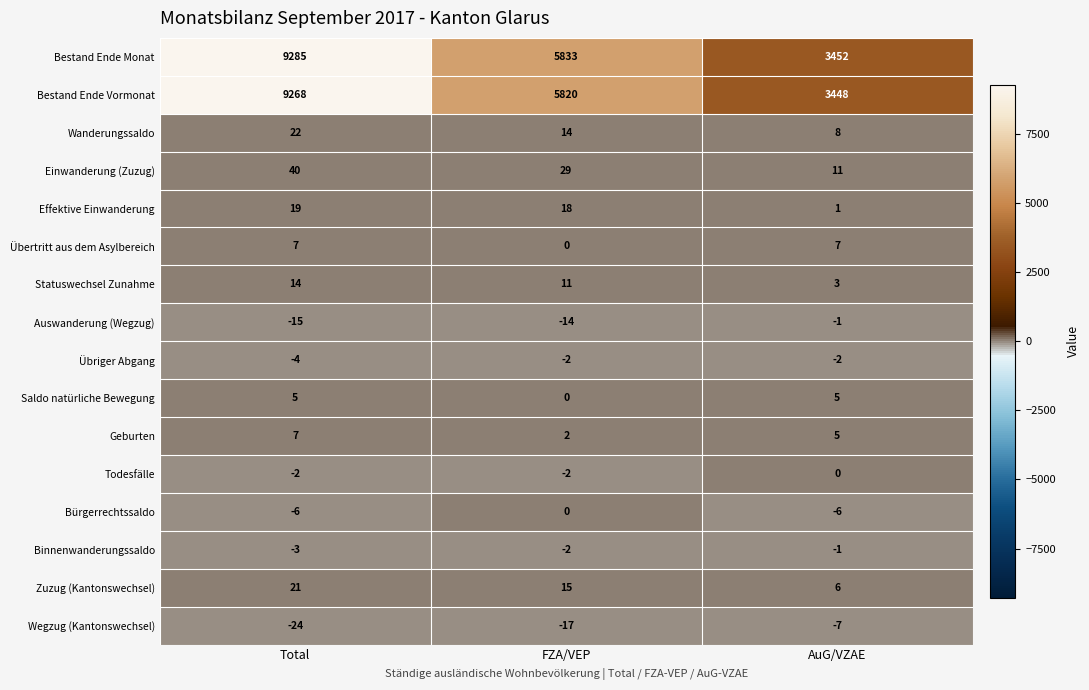

What is the minimum value shown in the chart?

-24